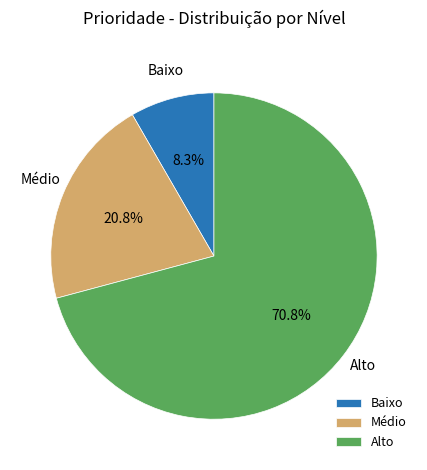

What is the majority slice?

Alto